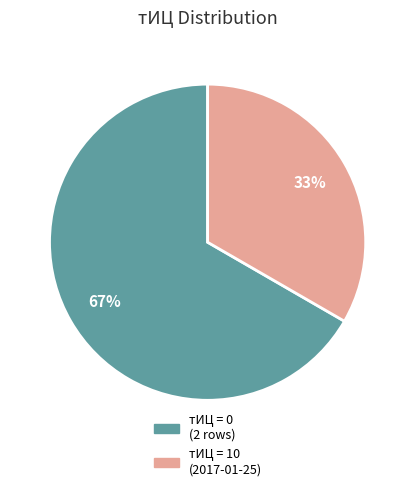

To the nearest percent, what is the average slice percentage?

50%